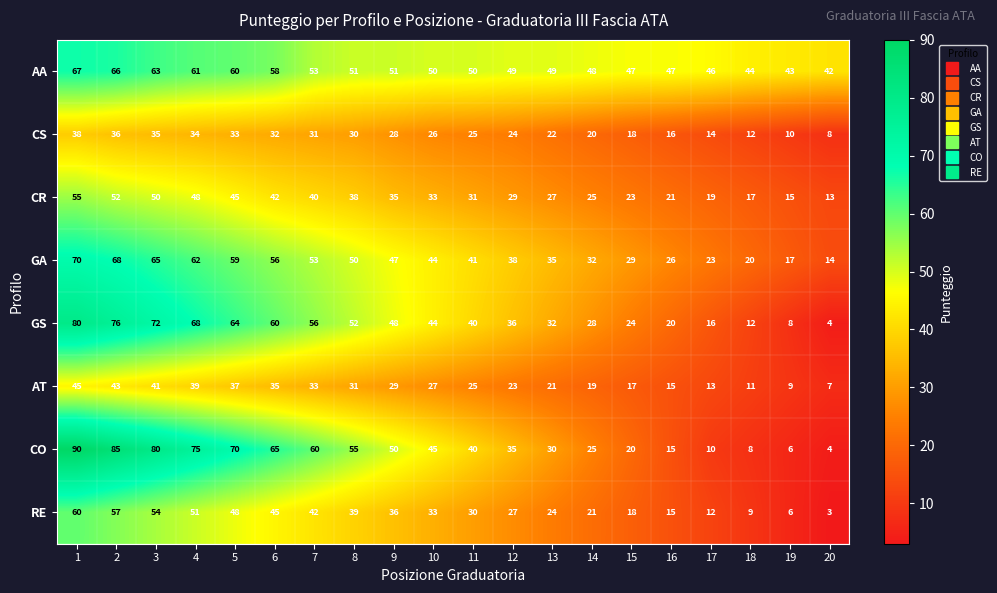

List the series in order of their peak value, highest first.

CO, GS, GA, AA, RE, CR, AT, CS